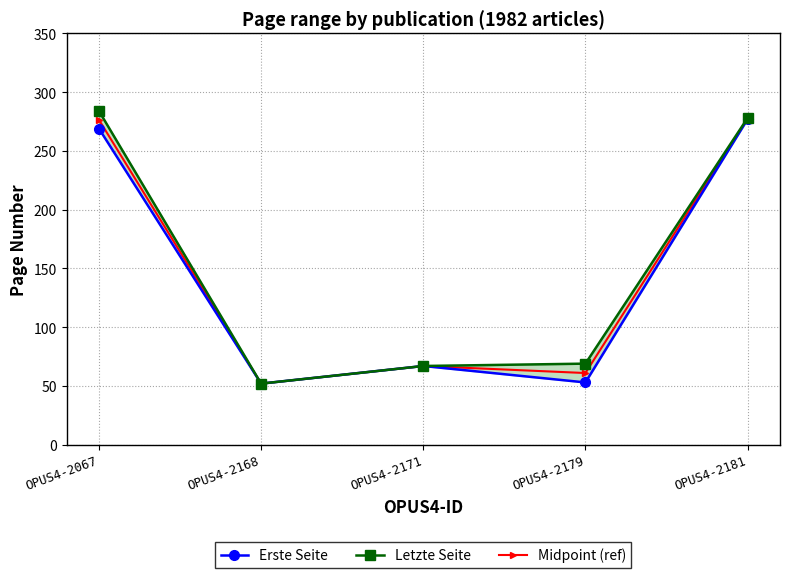

True or false: Midpoint (ref) and Letzte Seite intersect in this chart.

False